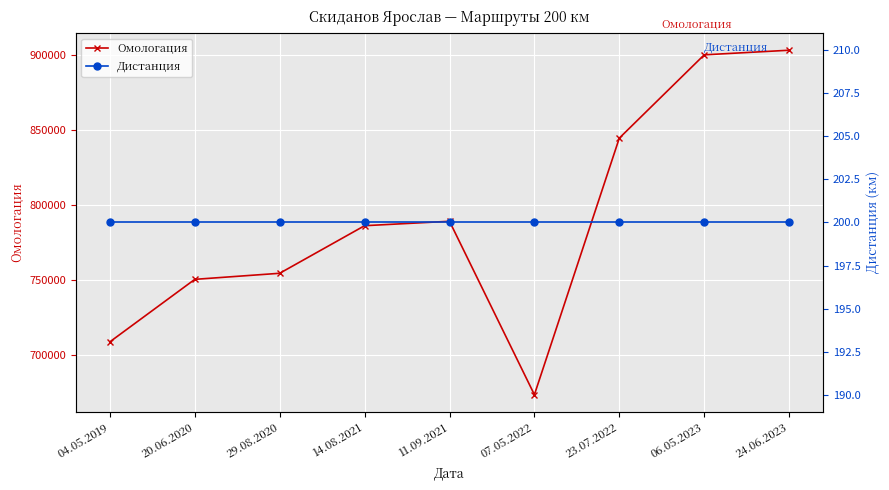

Reading left to right, what are all the values shown in this chart?

Омологация: 04.05.2019=708861	20.06.2020=750427	29.08.2020=754468	14.08.2021=786129	11.09.2021=789066	07.05.2022=673681	23.07.2022=844400	06.05.2023=899821	24.06.2023=902888
Дистанция: 04.05.2019=200	20.06.2020=200	29.08.2020=200	14.08.2021=200	11.09.2021=200	07.05.2022=200	23.07.2022=200	06.05.2023=200	24.06.2023=200